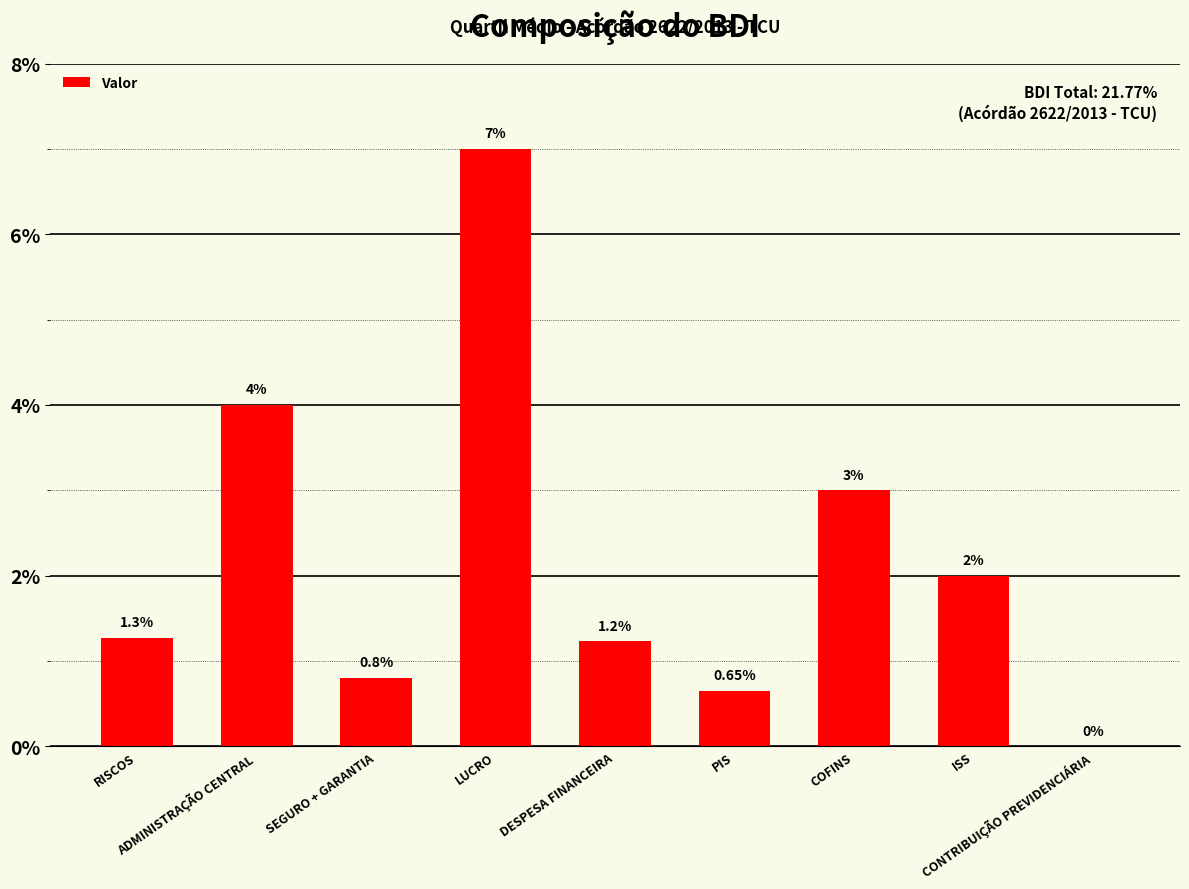

At which category does the chart reach its minimum across all series?

CONTRIBUIÇÃO PREVIDENCIÁRIA